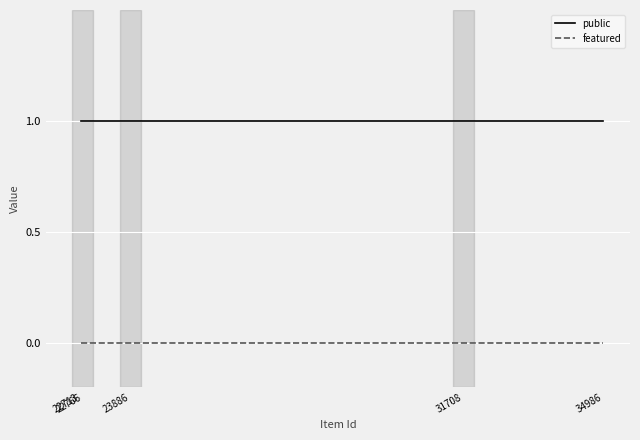

True or false: featured and public intersect in this chart.

False